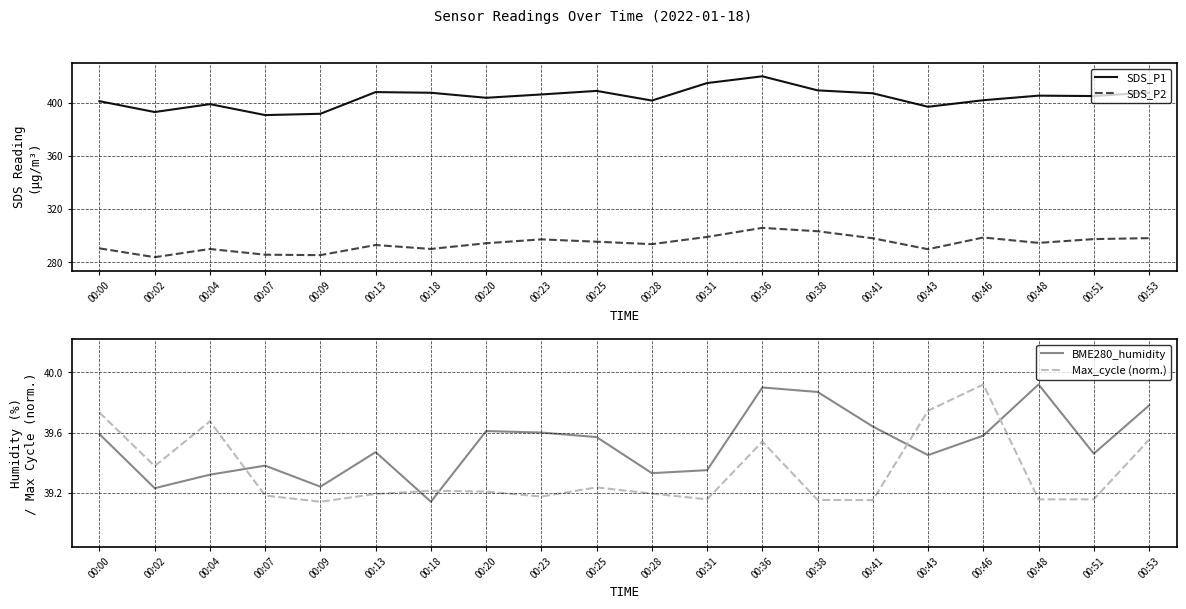

What value does the SDS_P2 series have at 00:28?

293.6